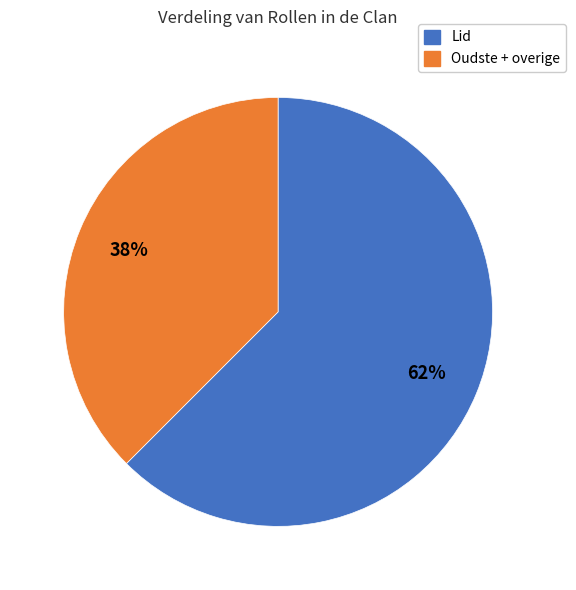

Is there any slice that represents more than half of the pie?

Yes